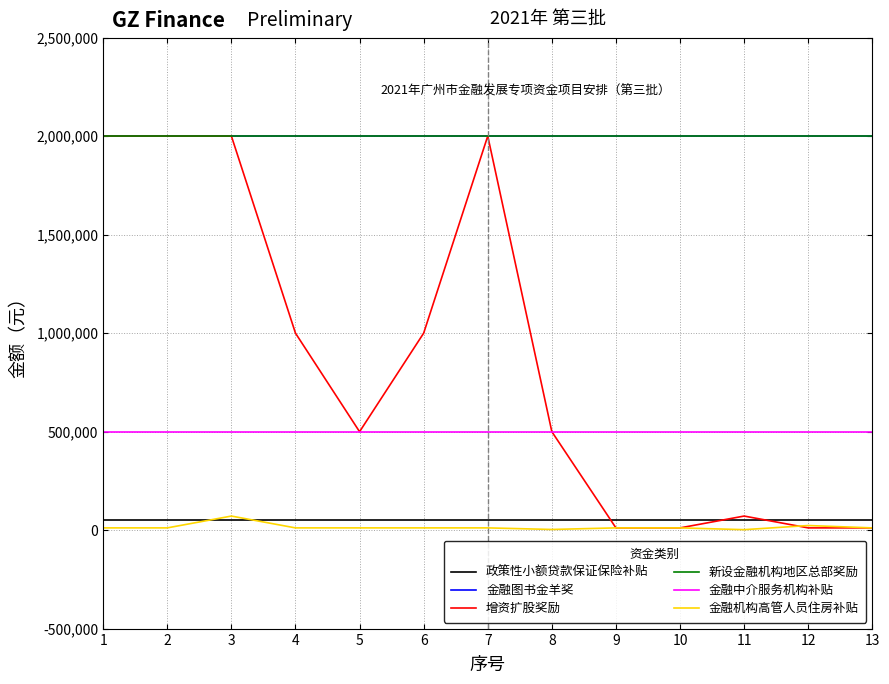

What is the value of the 金融中介服务机构补贴 point at the 13th from the left?

500000